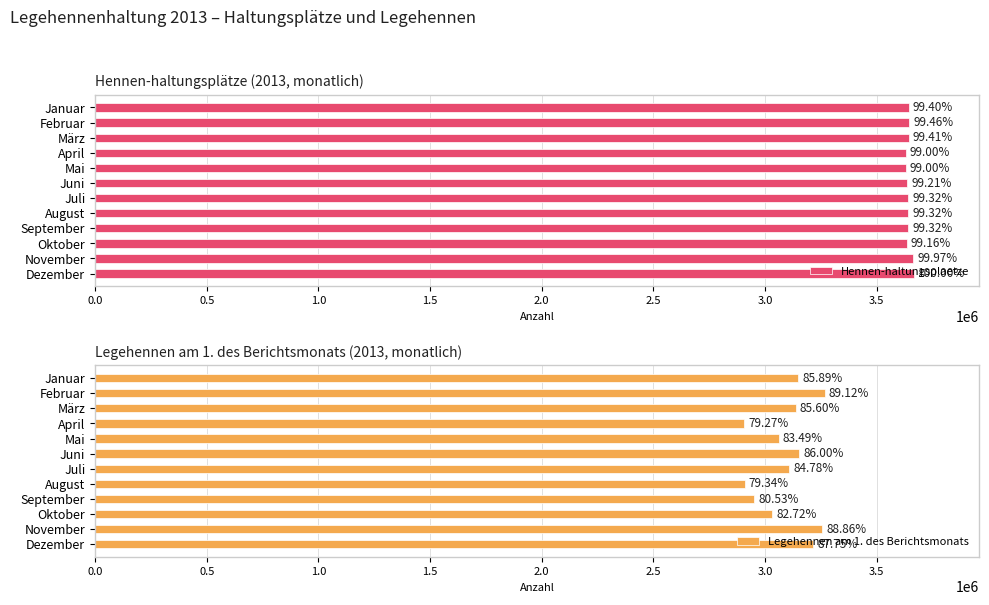

Is it true that Hennen-haltungsplaetze equals 3640128 at Juli?

True